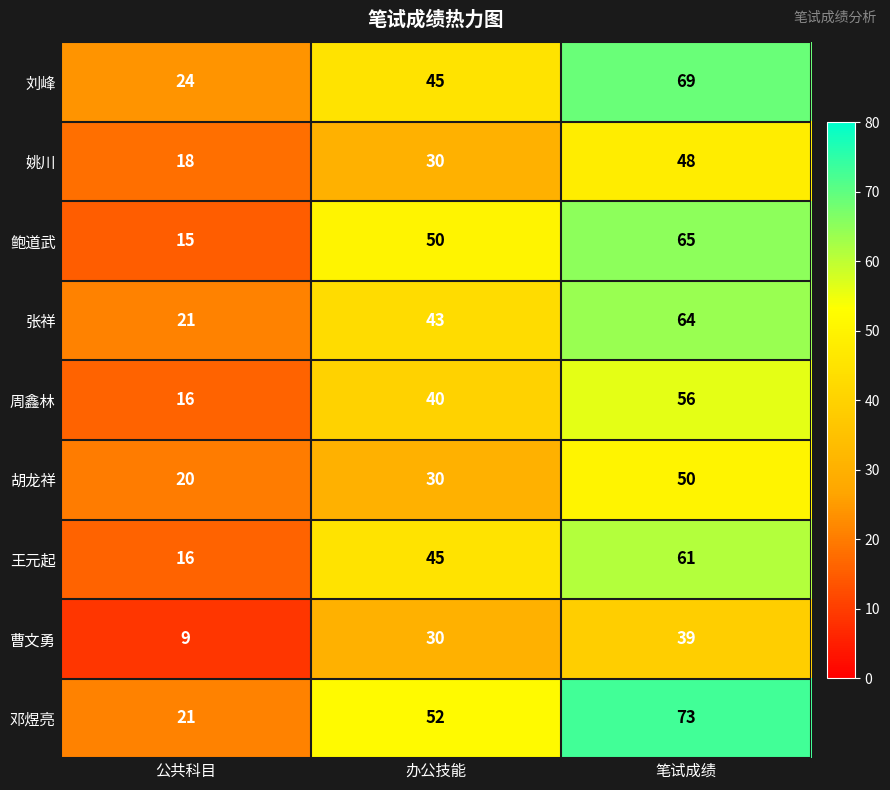

Which category has the highest value across all series?

笔试成绩